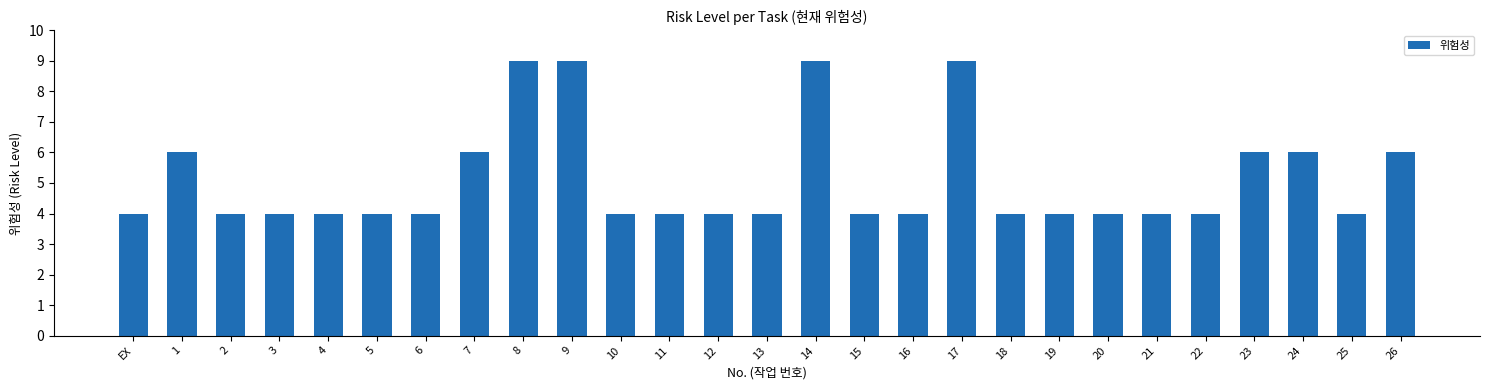

What position from the left is 24?

25